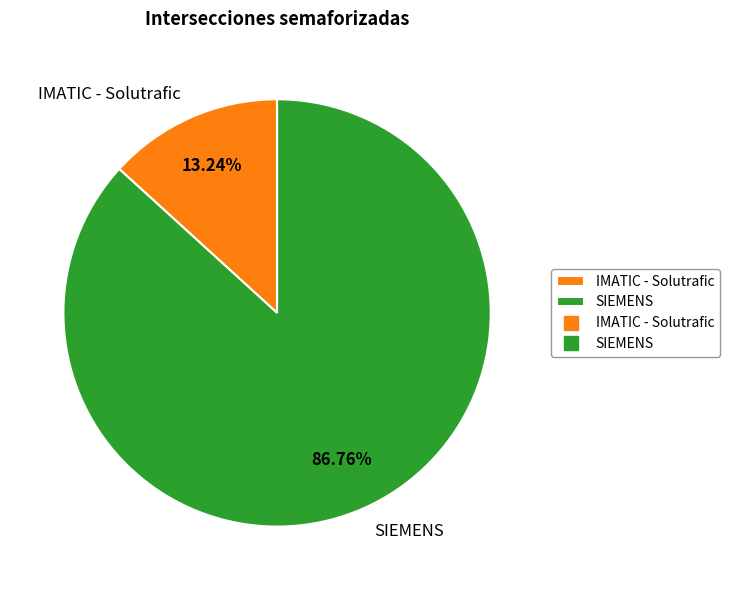

What is the smallest slice in the pie chart?

IMATIC - Solutrafic